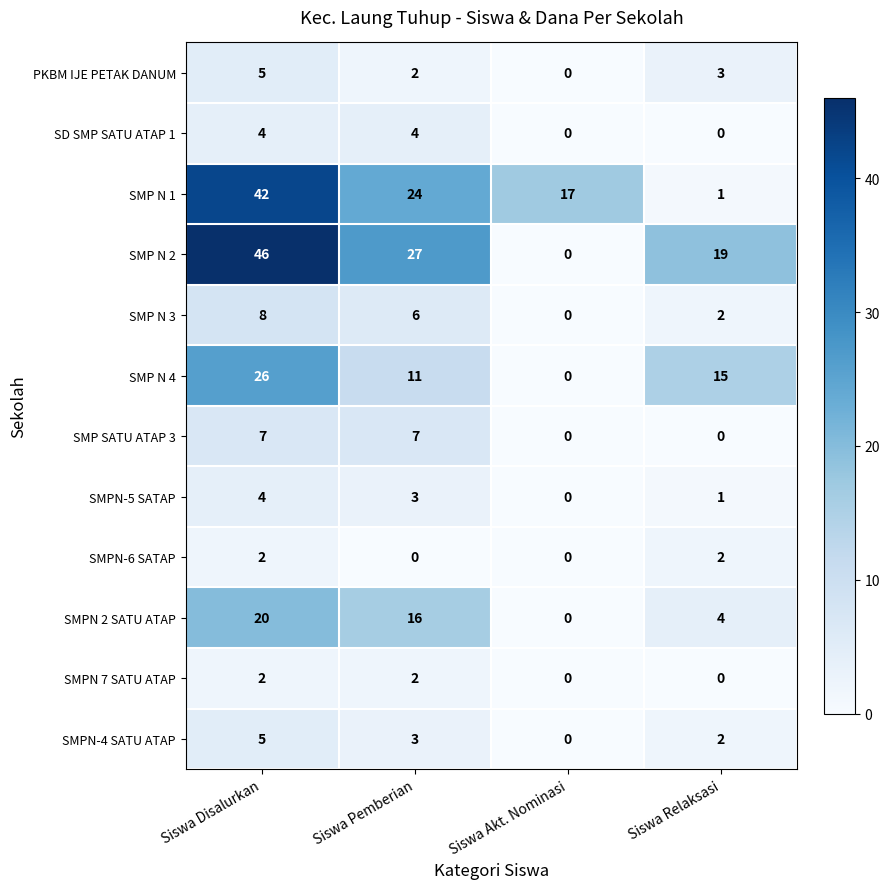

Which series has the largest range (max minus min)?

SMP N 2